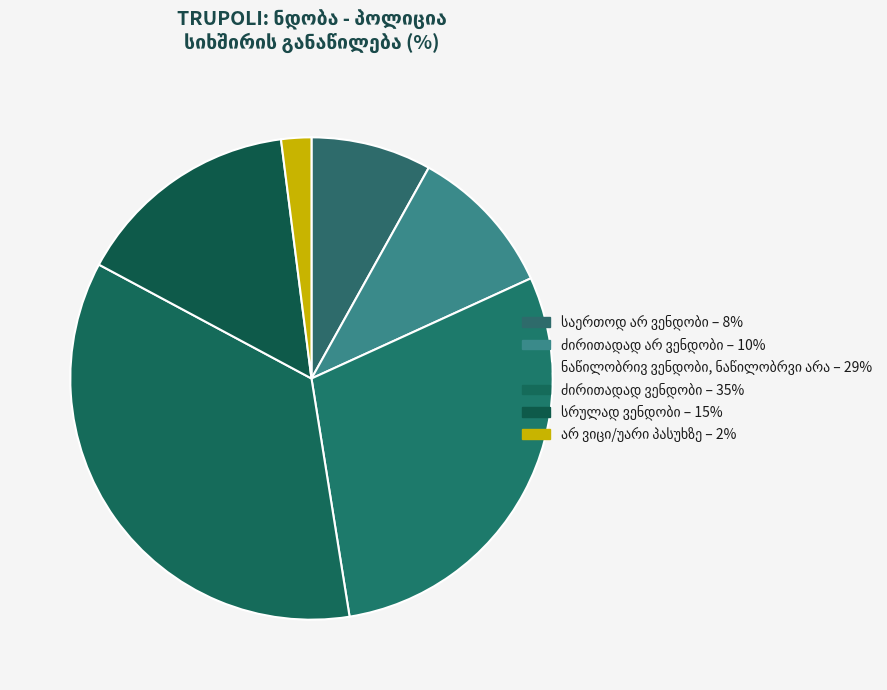

Is it true that სრულად ვენდობი is 15% of the pie?

True